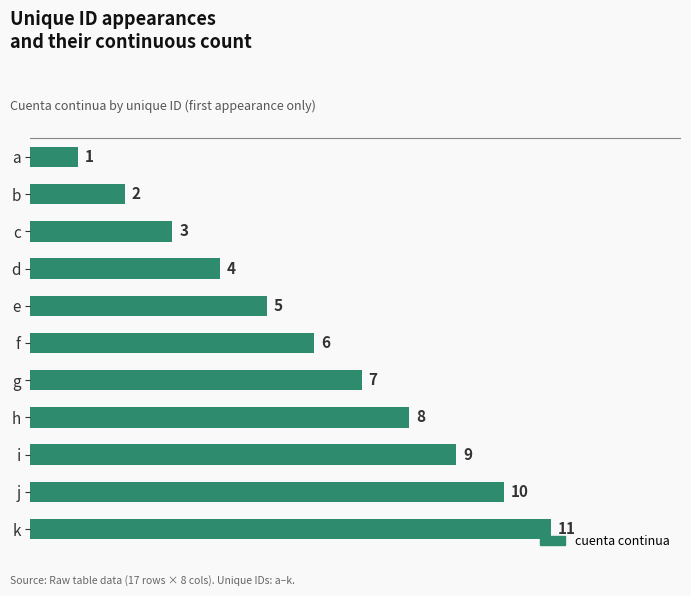

What is the value of the 9th bar from the top?

9